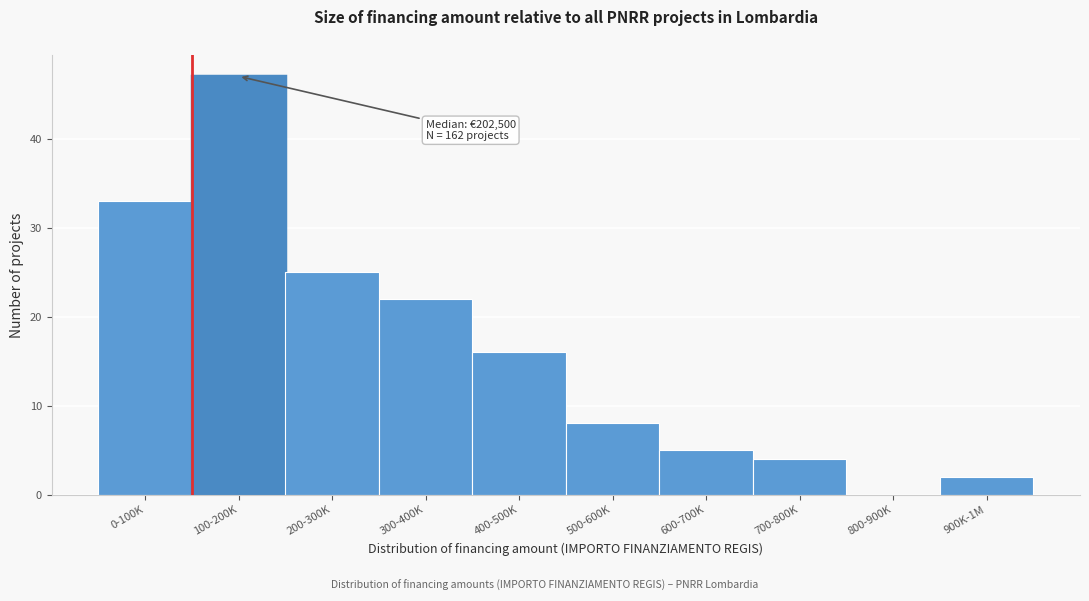

Reading right to left, list all the values displayed in this chart.

900K-1M=2	800-900K=0	700-800K=4	600-700K=5	500-600K=8	400-500K=16	300-400K=22	200-300K=25	100-200K=47	0-100K=33